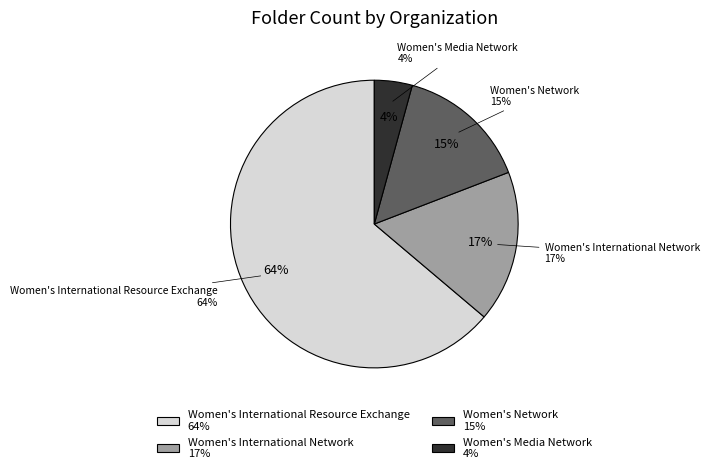

Does Women's International Resource Exchange represent more than half of the total?

Yes